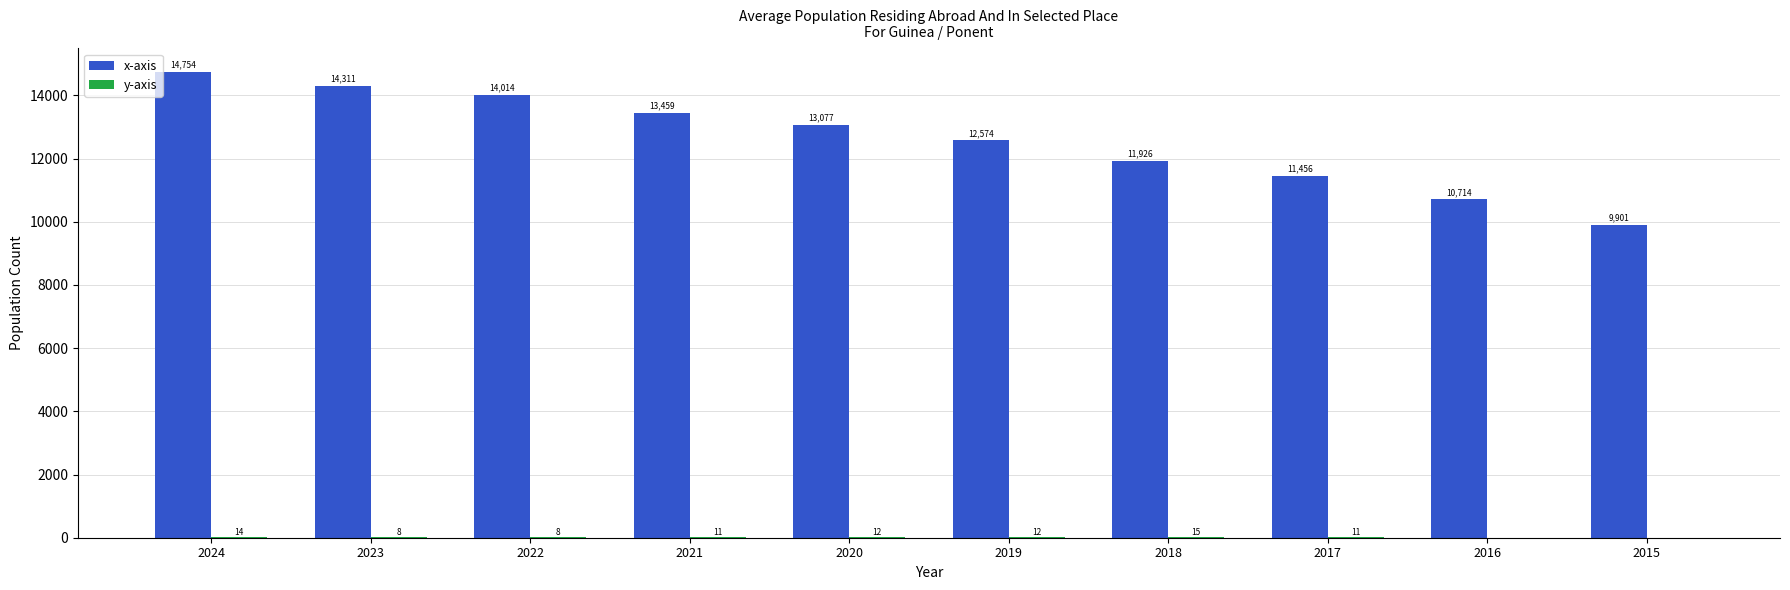

Is it true that x-axis equals 14311 at 2023?

True